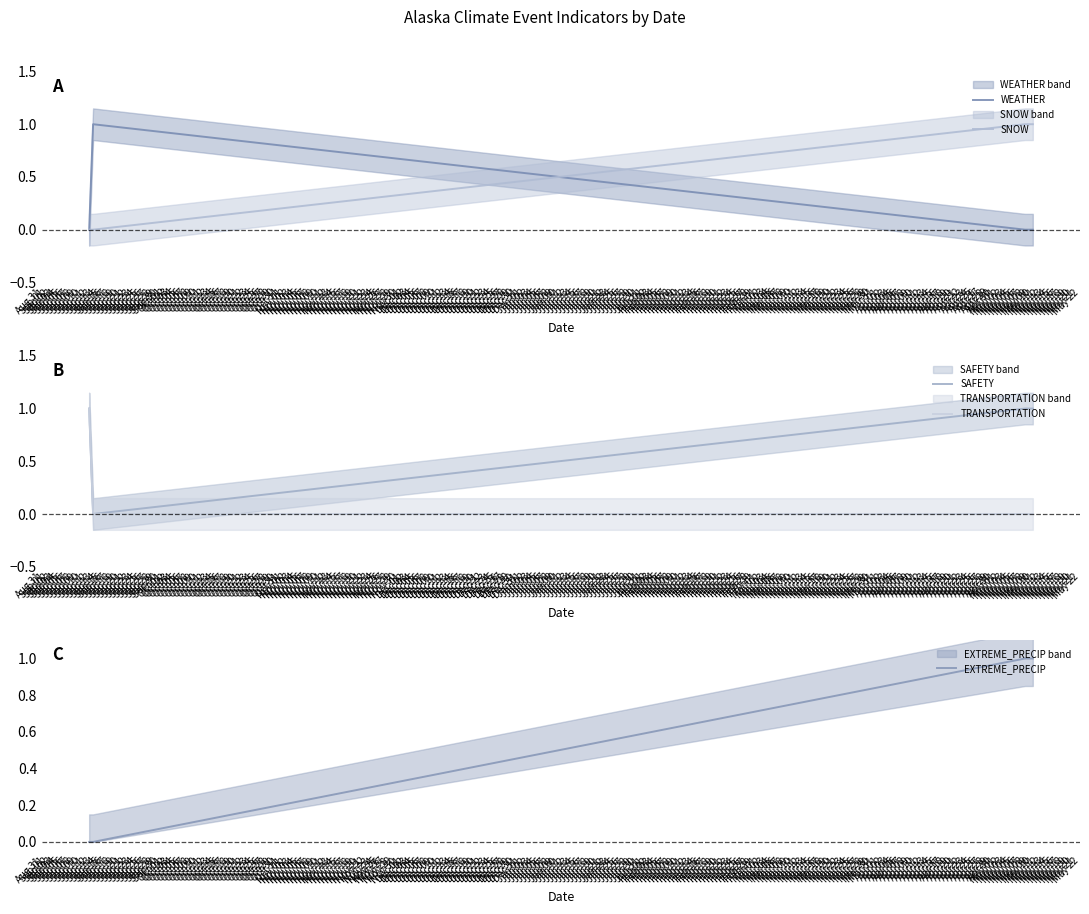

True or false: EXTREME_PRECIP has more than 1 points higher than both neighbors.

False